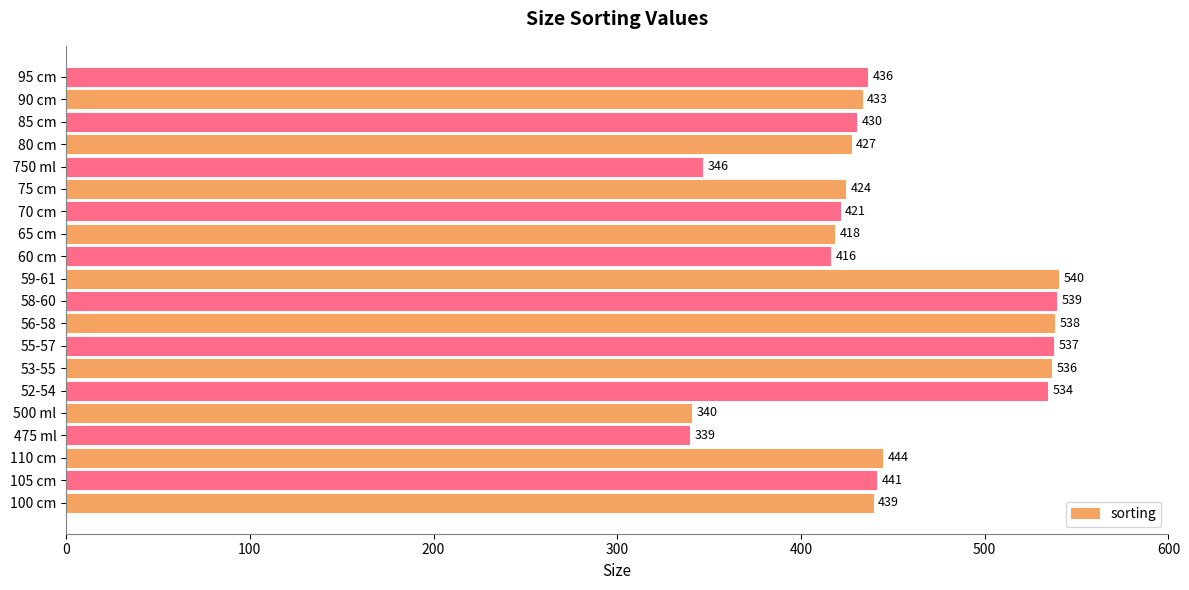

List the labels in order of value, smallest first.

475 ml, 500 ml, 750 ml, 60 cm, 65 cm, 70 cm, 75 cm, 80 cm, 85 cm, 90 cm, 95 cm, 100 cm, 105 cm, 110 cm, 52-54, 53-55, 55-57, 56-58, 58-60, 59-61